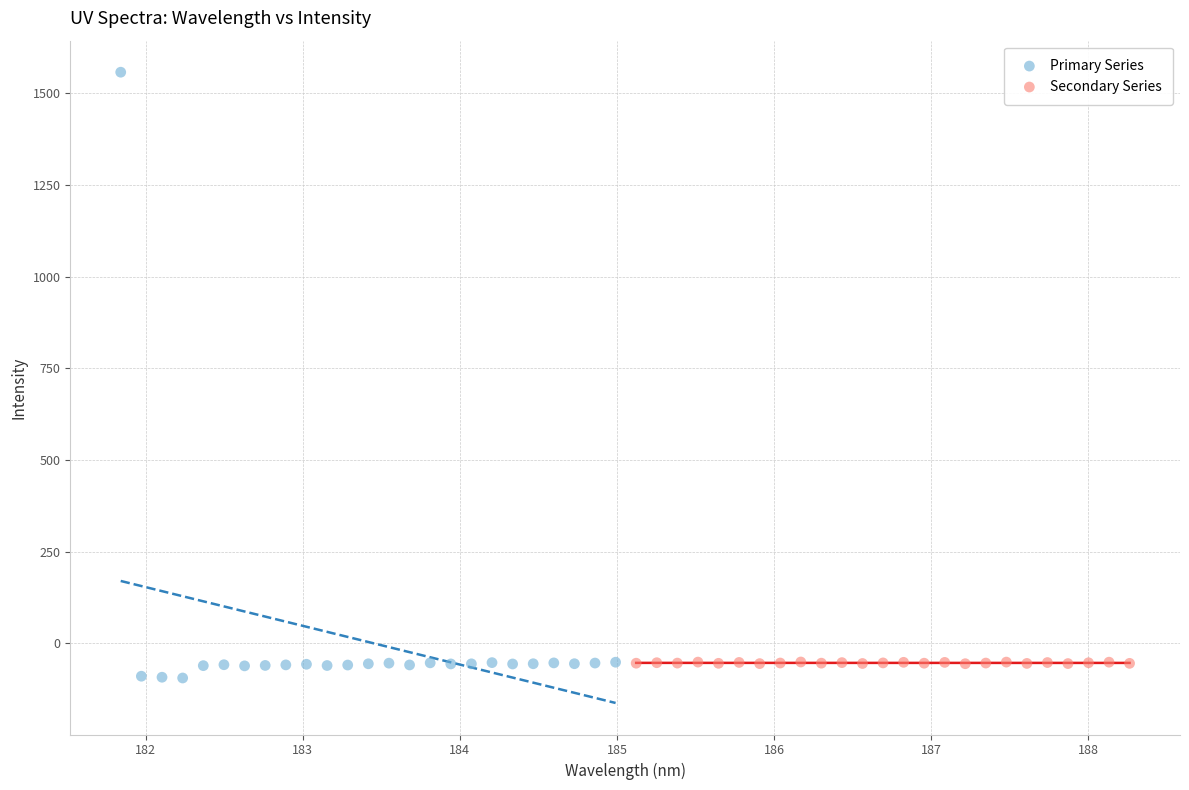

Which series has the widest spread of Y values?

Primary Series